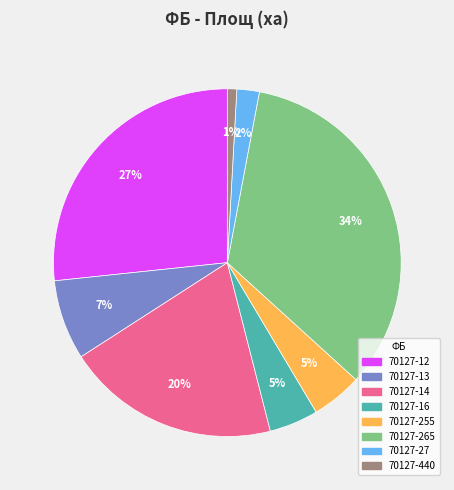

To the nearest percent, what percentage of the pie is 70127-16?

5%